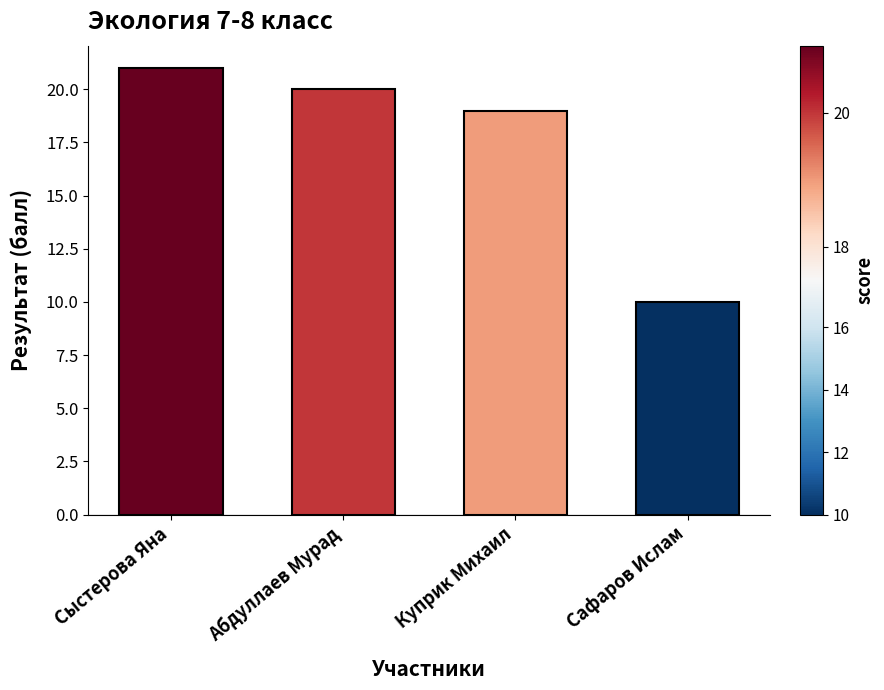

Where does the data first go above 20?

Сыстерова Яна